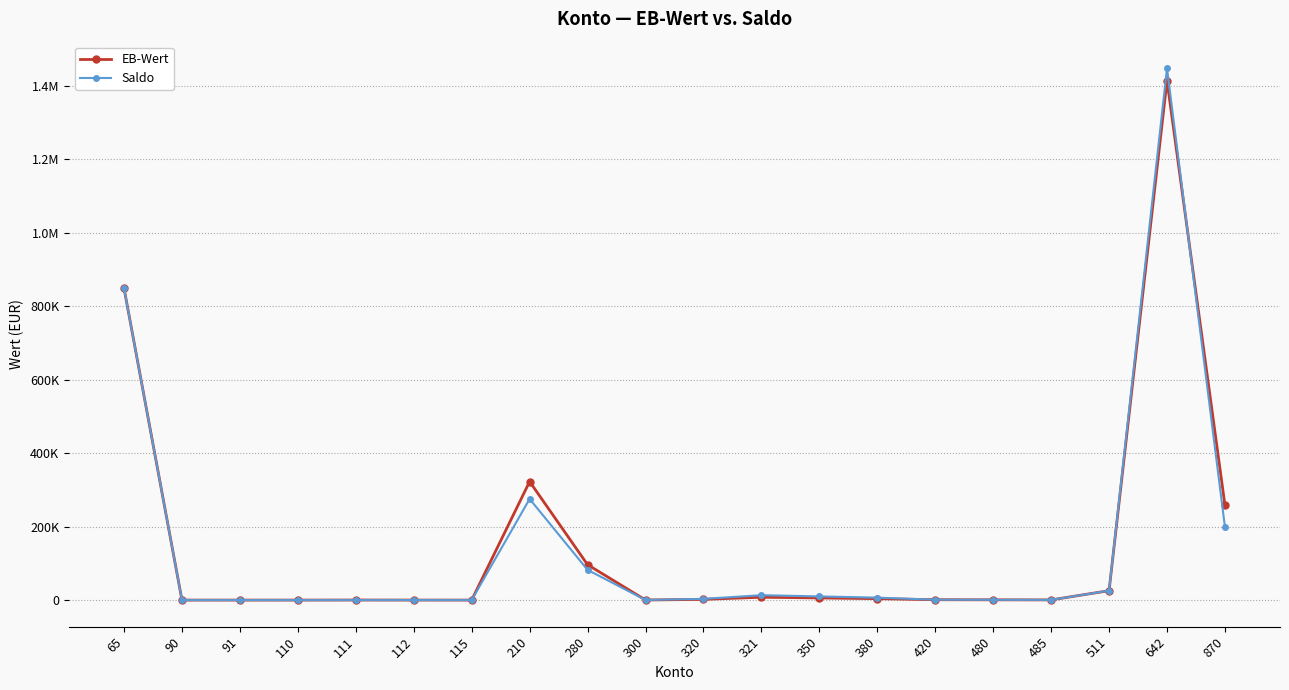

Does the chart have visible grid lines?

Yes